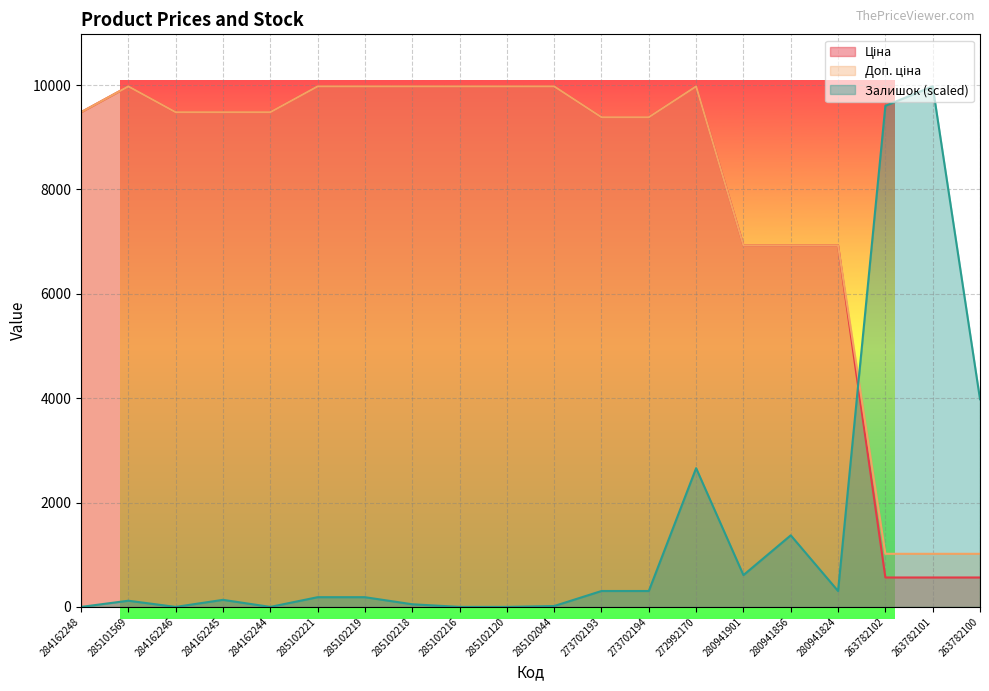

Rank the series by their maximum value, from highest to lowest.

Ціна, Доп. ціна, Залишок